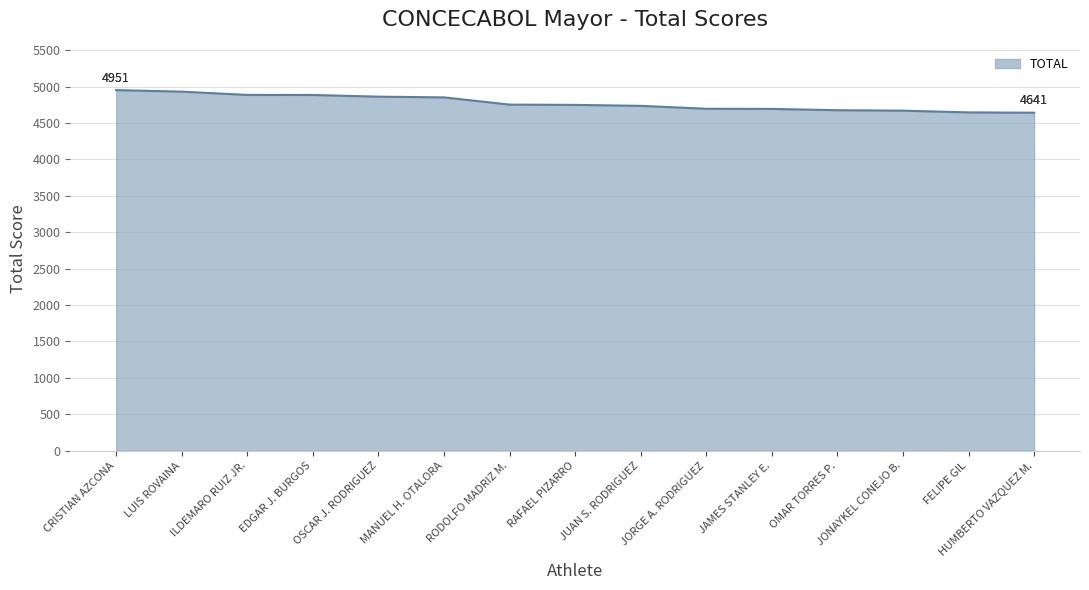

How many lines are shown in the chart?

1